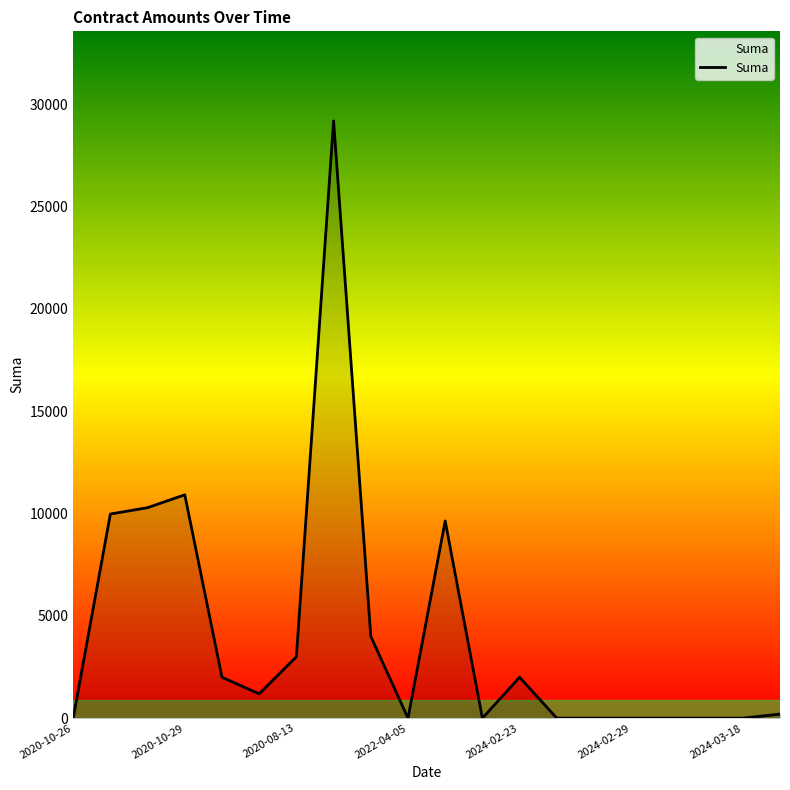

What is the difference between the maximum and minimum values?

29185.4